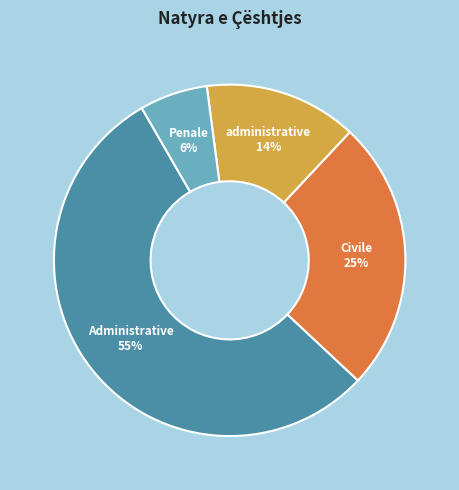

Count the number of slices in the pie.

4